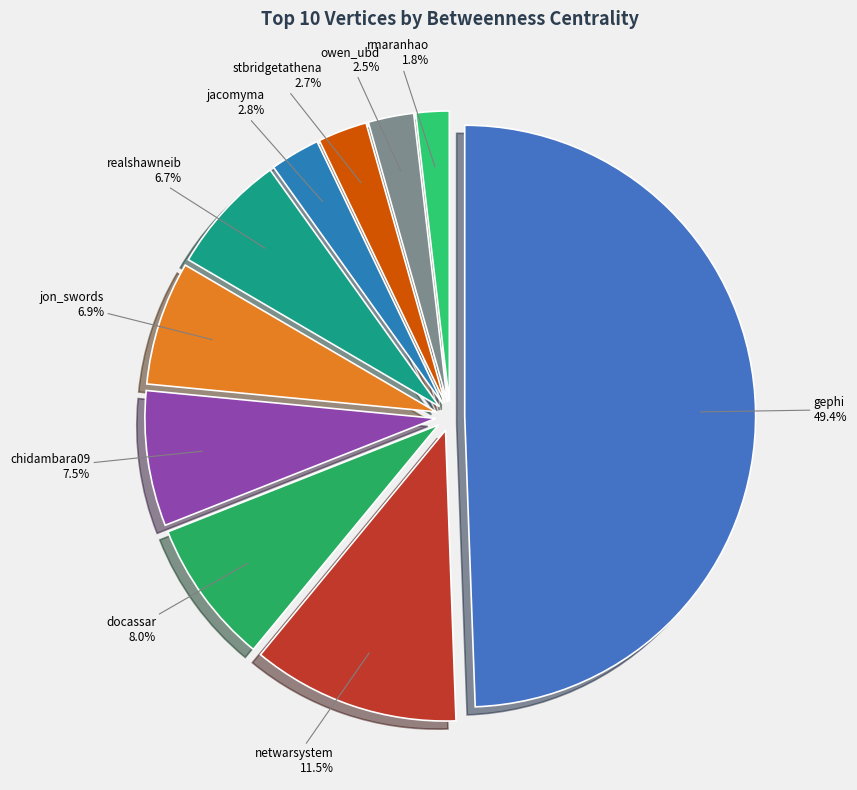

What portion of the pie excludes stbridgetathena?

97.3%